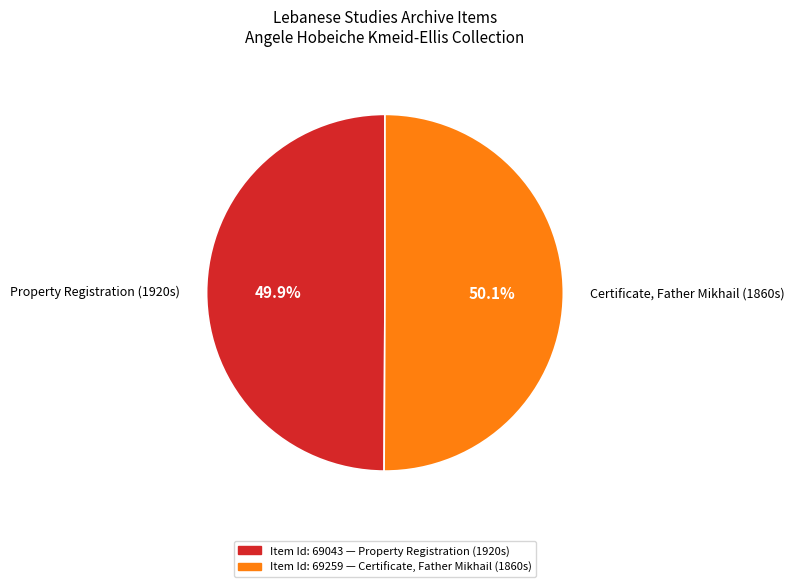

Combined, what portion of the pie is Property Registration (1920s) and Certificate, Father Mikhail (1860s)?

100.0%